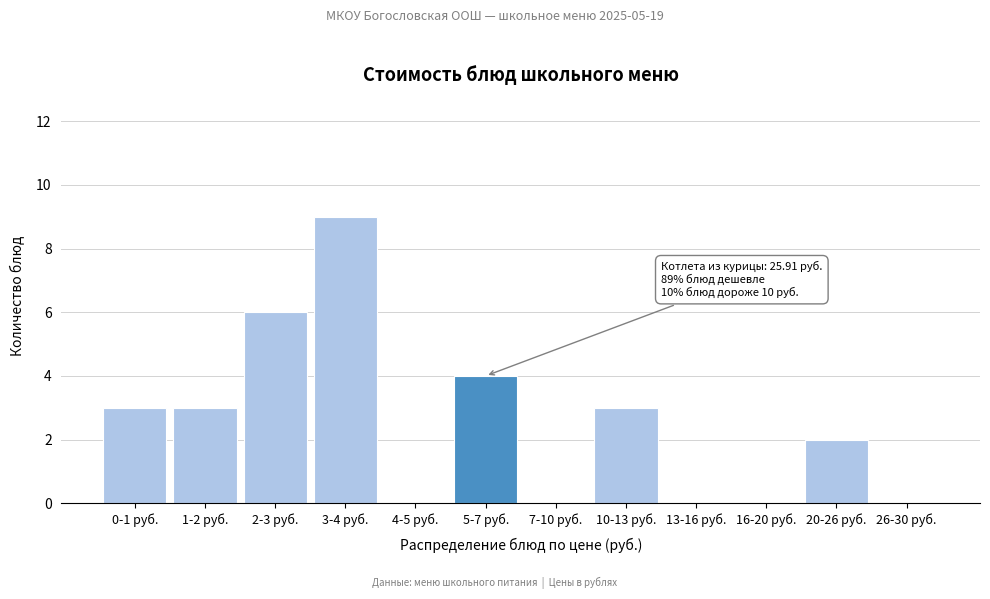

Reading left to right, transcribe all the data shown in this chart.

0-1 руб.=3	1-2 руб.=3	2-3 руб.=6	3-4 руб.=9	4-5 руб.=0	5-7 руб.=4	7-10 руб.=0	10-13 руб.=3	13-16 руб.=0	16-20 руб.=0	20-26 руб.=2	26-30 руб.=0